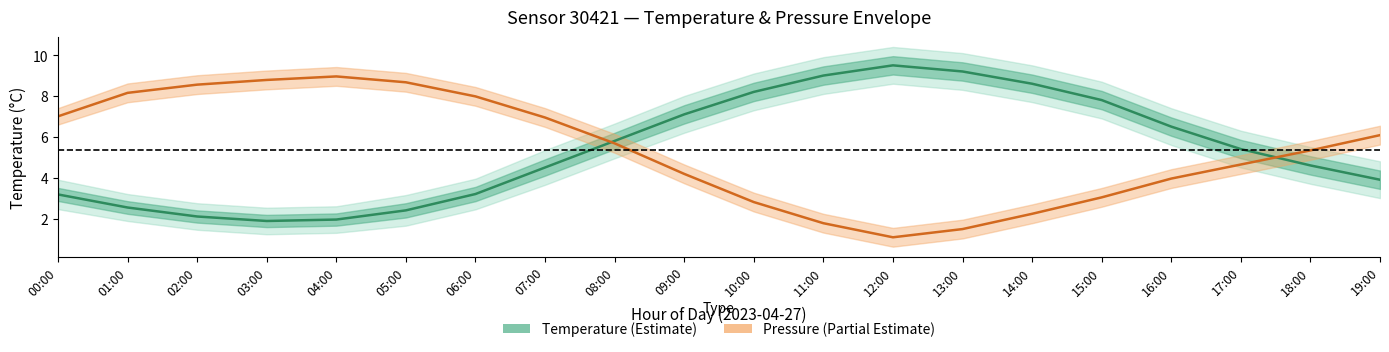

Which category has the lowest value across all series?

12:00